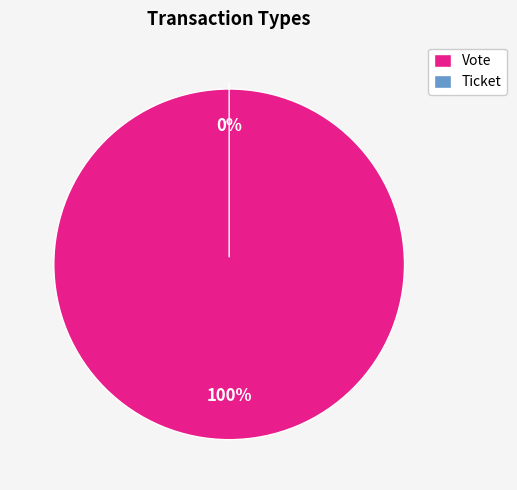

What is the majority slice?

Vote